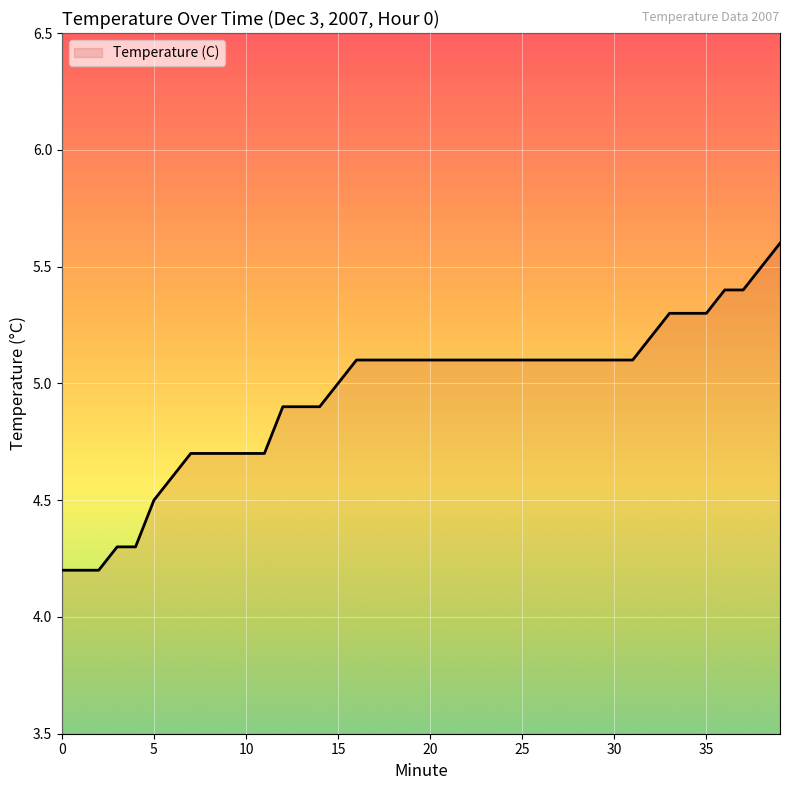

What is the difference between the maximum and minimum values?

1.4